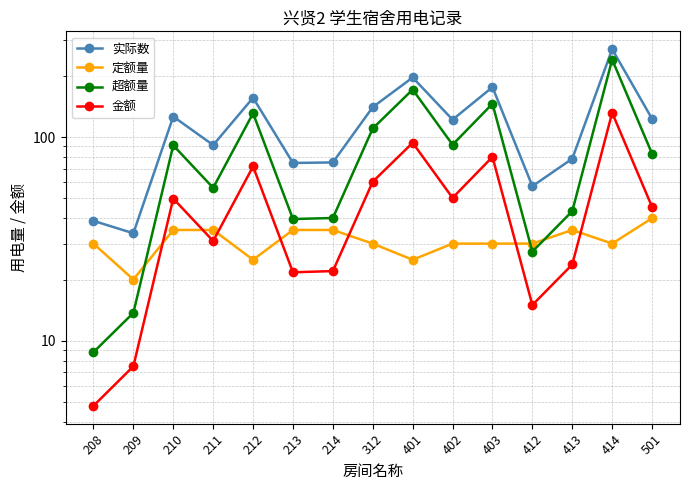

Between 213 and 501, which is larger?

501